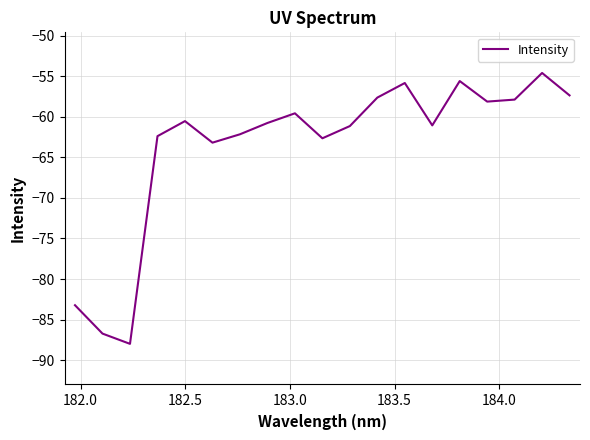

What is the average value?

-63.6